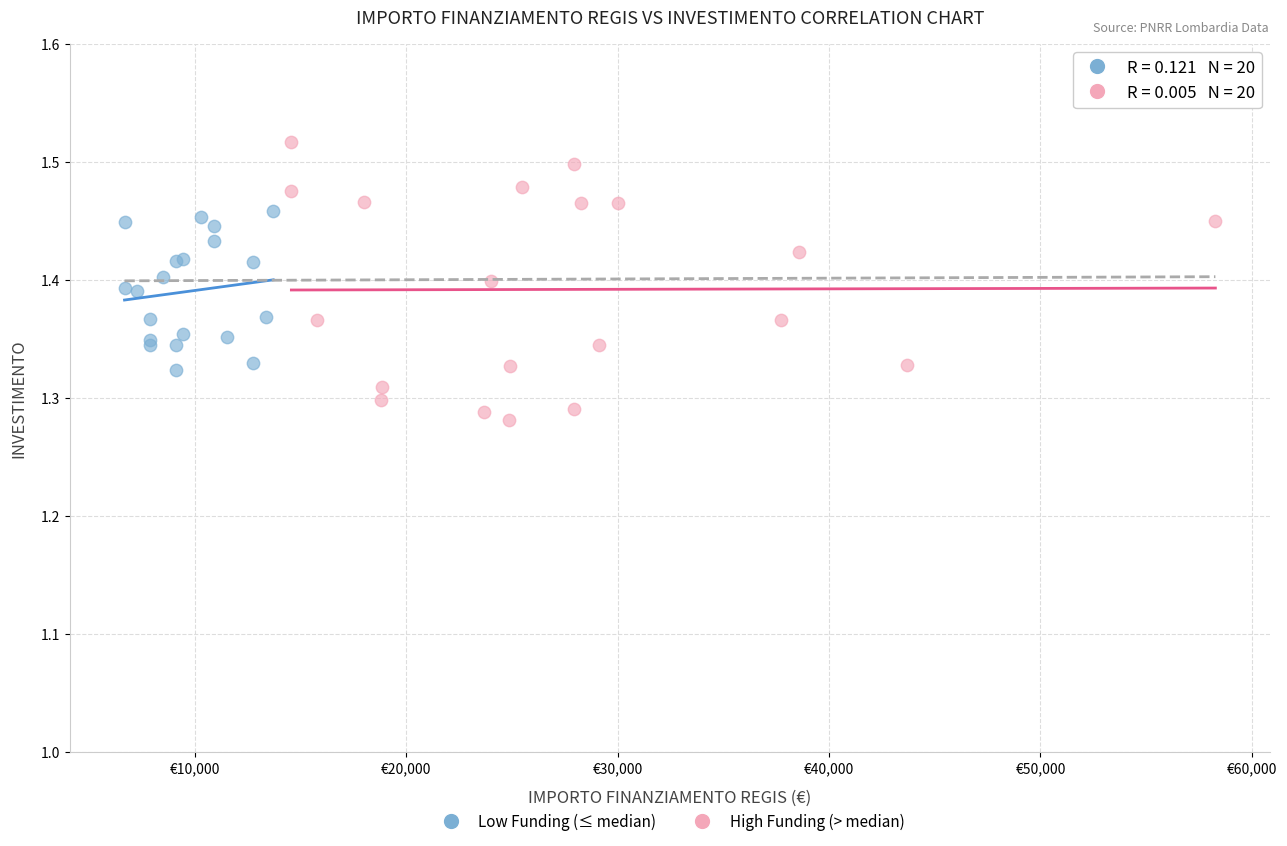

Which series has the largest Y range (max minus min)?

High Funding (> median)